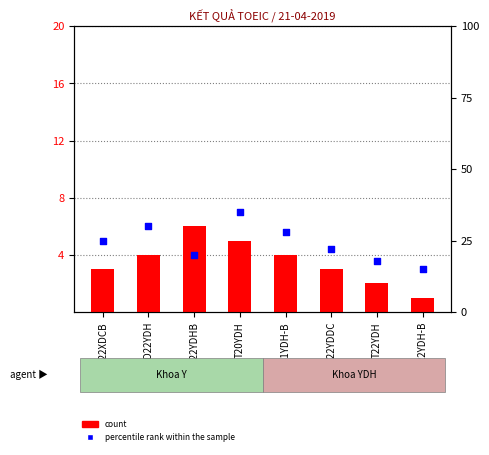

Is the value of percentile rank within the sample at D22XDCB greater than the value of count at D22XDCB?

Yes